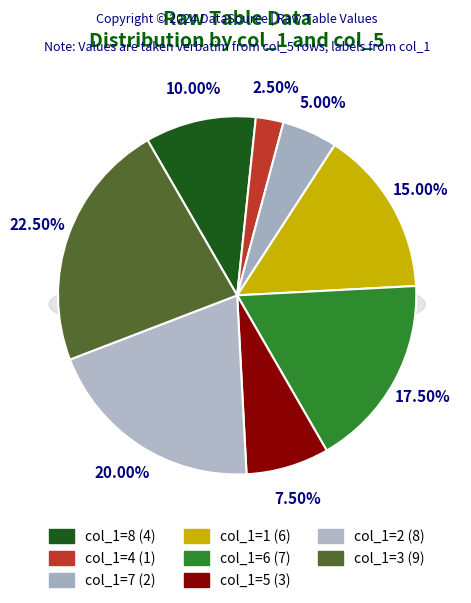

How much of the chart is everything except 3?

77.5%